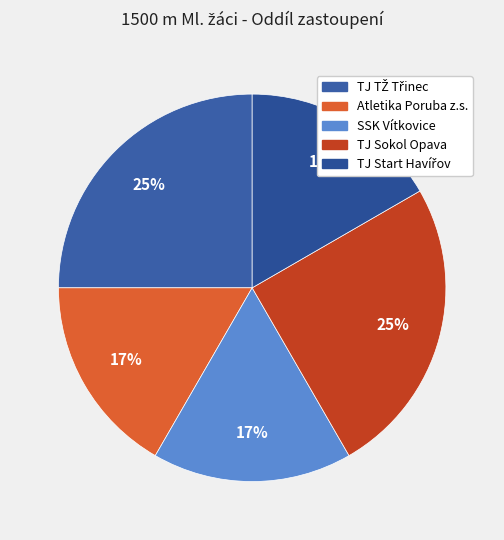

True or false: TJ Sokol Opava accounts for 25% of the total.

True